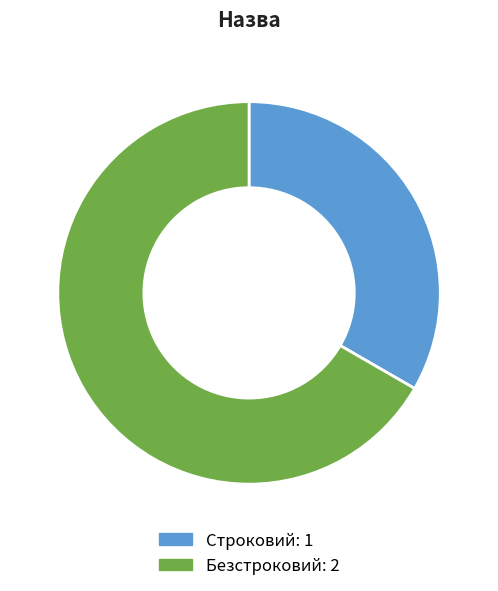

Which has a higher value, Строковий or Безстроковий?

Безстроковий